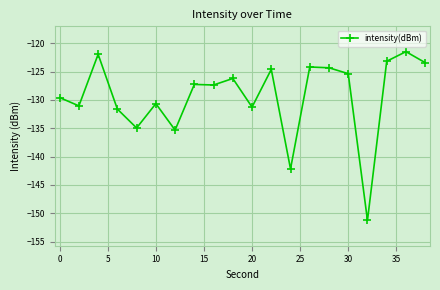

What is the difference between the second highest and second lowest values?

20.2